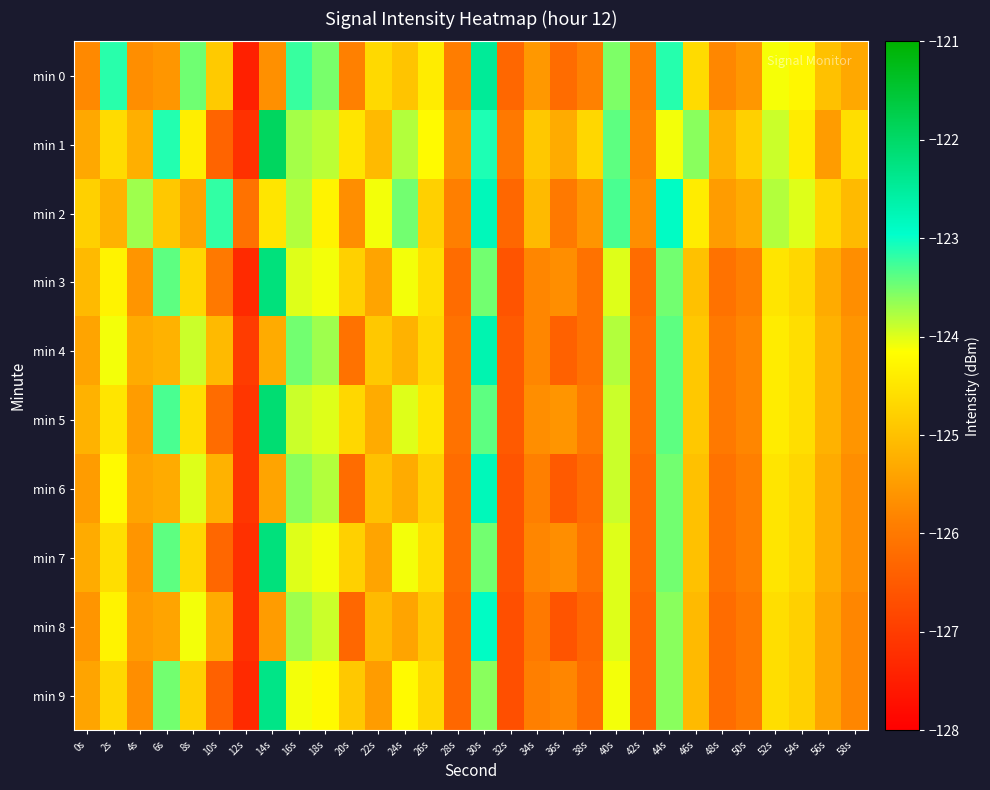

What is the minimum value shown in the chart?

-127.5